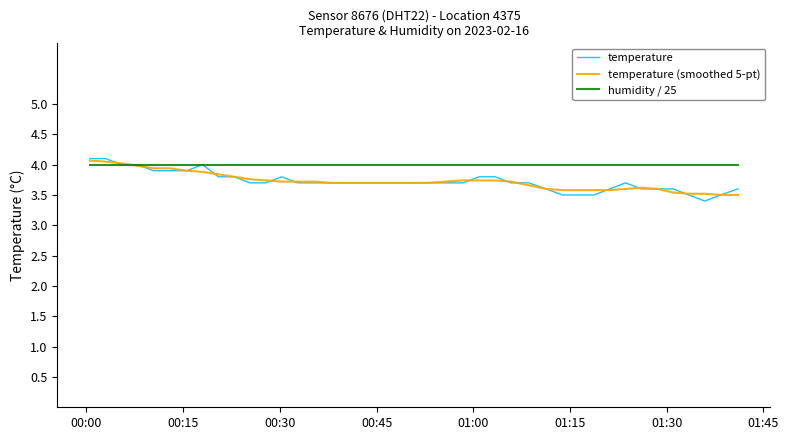

Which series has the largest range (max minus min)?

temperature